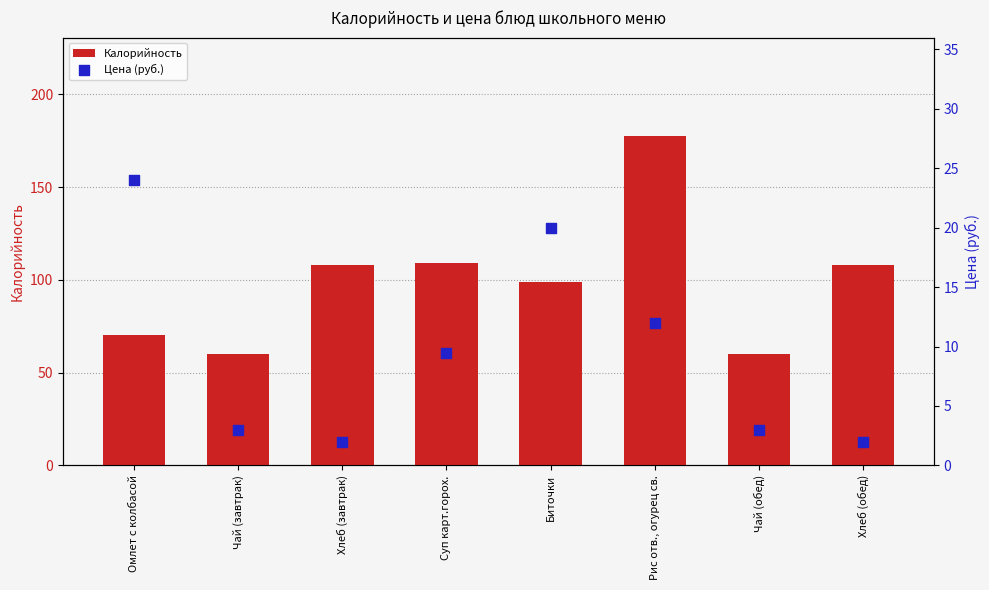

Is the value of Калорийность at Биточки greater than the value of Цена (руб.) at Суп карт.горох.?

Yes